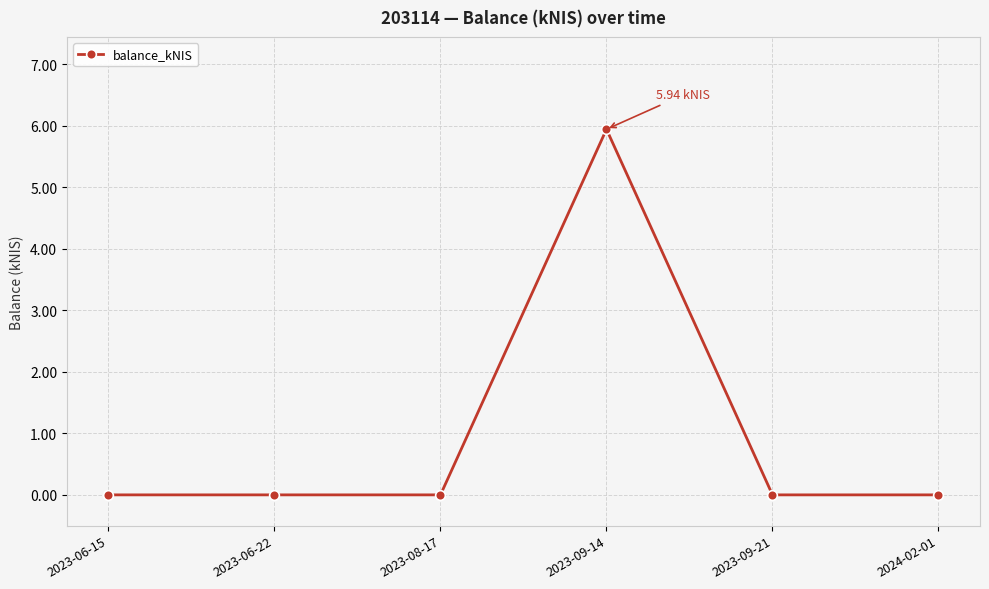

The value at 2024-02-01 is 0.0. True or false?

True